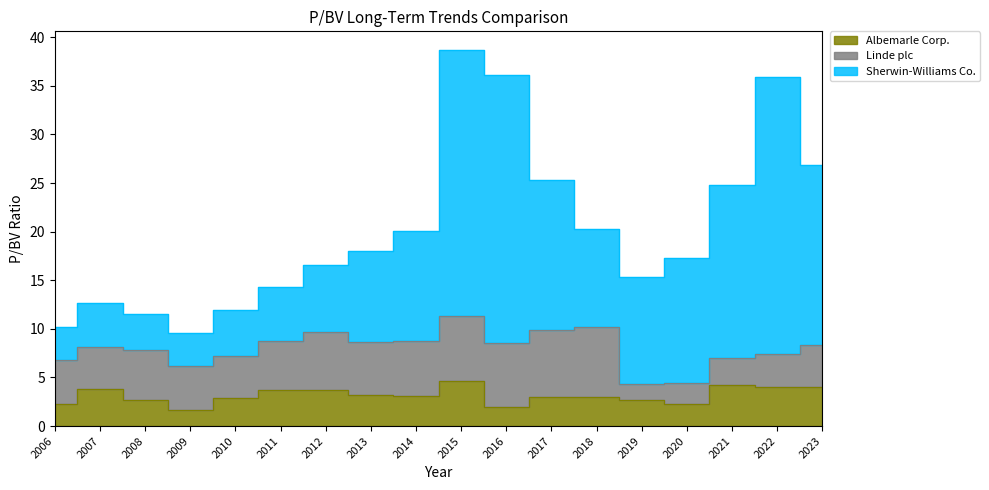

Is the value of Sherwin-Williams Co. at 2021 greater than the value of Albemarle Corp. at 2016?

Yes